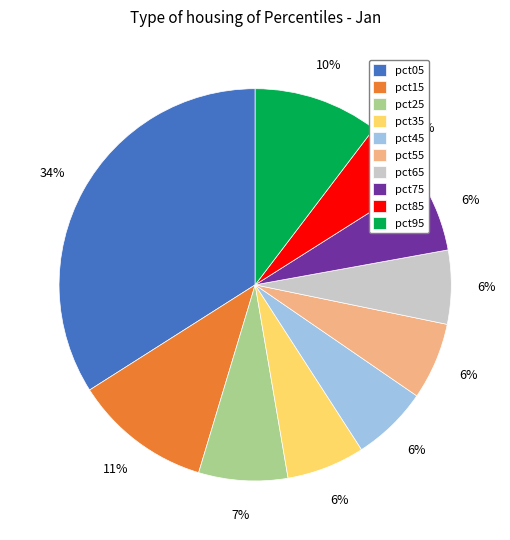

To the nearest percent, what is the average slice percentage?

10%